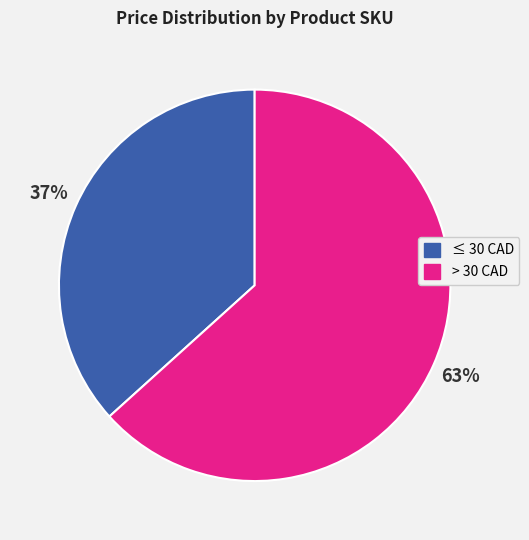

Is there a majority slice in this chart?

Yes